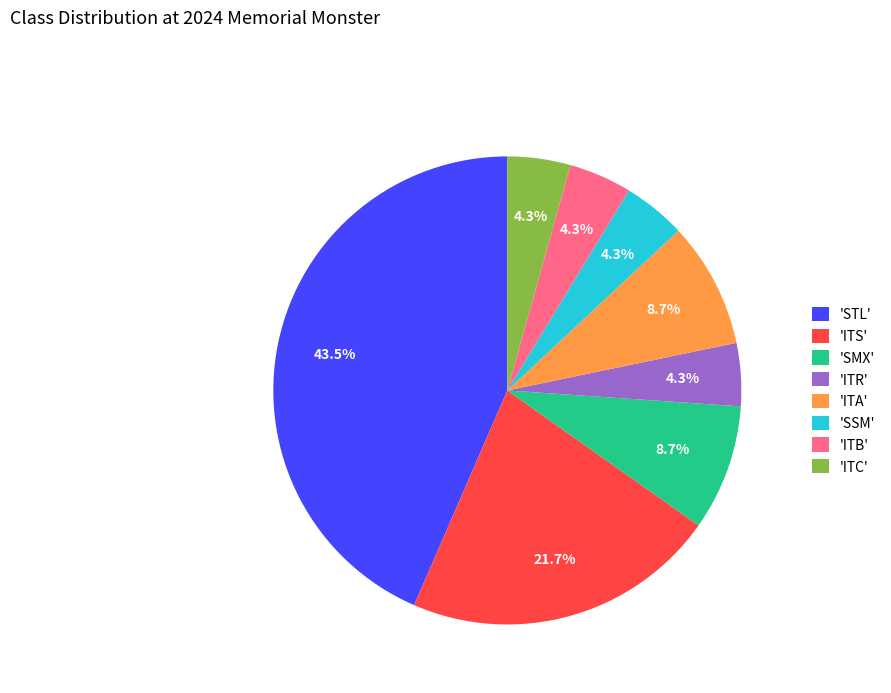

What is the ratio of the value at 'ITS' to the value at 'ITA'?

2.5